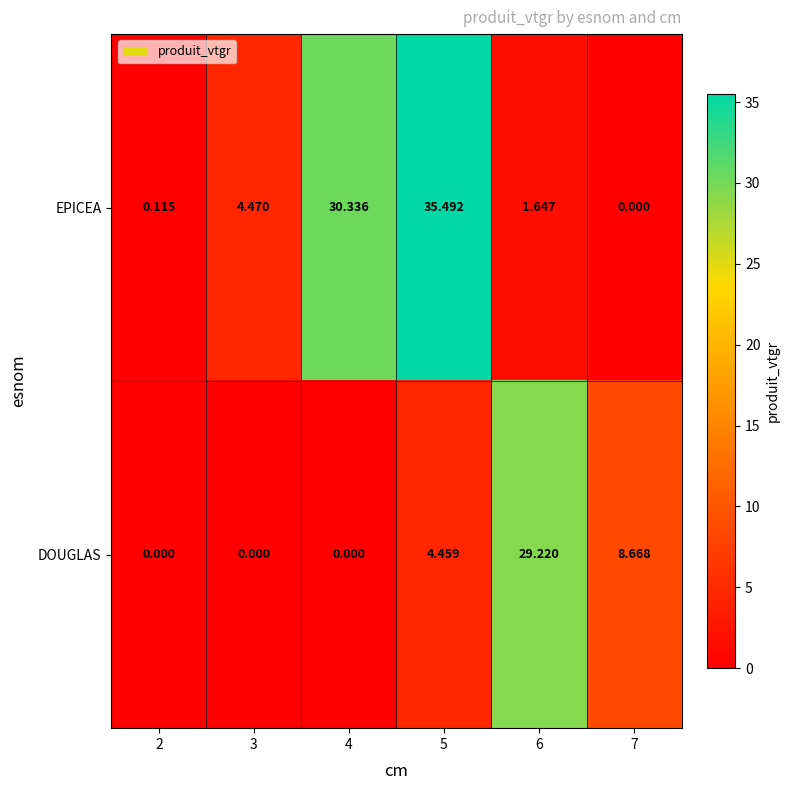

Rank the series at 6 from highest to lowest value.

DOUGLAS, EPICEA